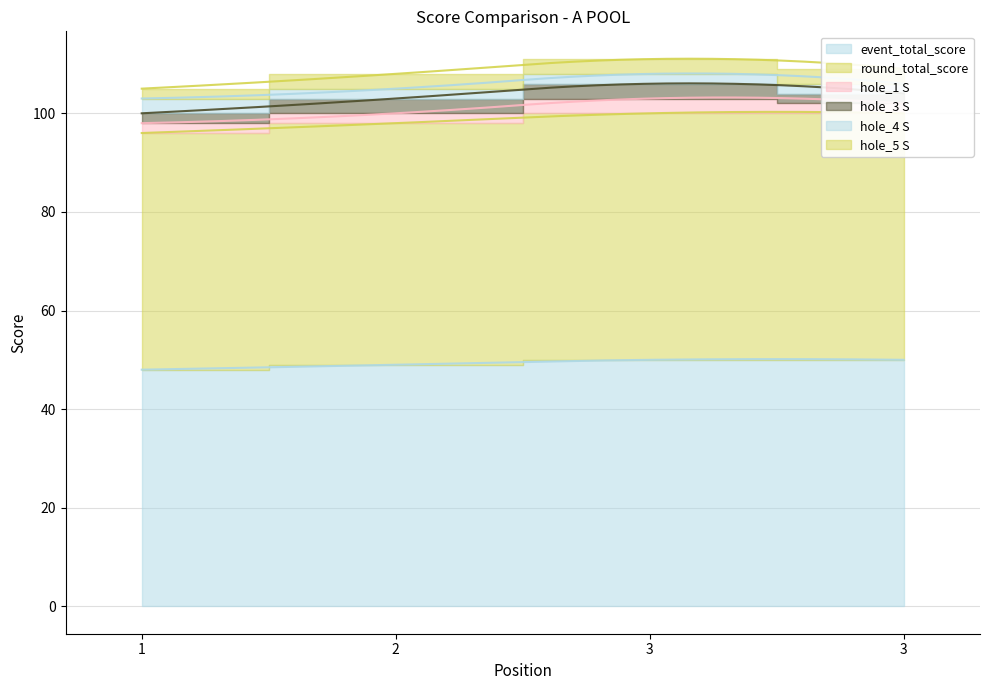

How many interior local peaks does the hole_1 S series have?

1